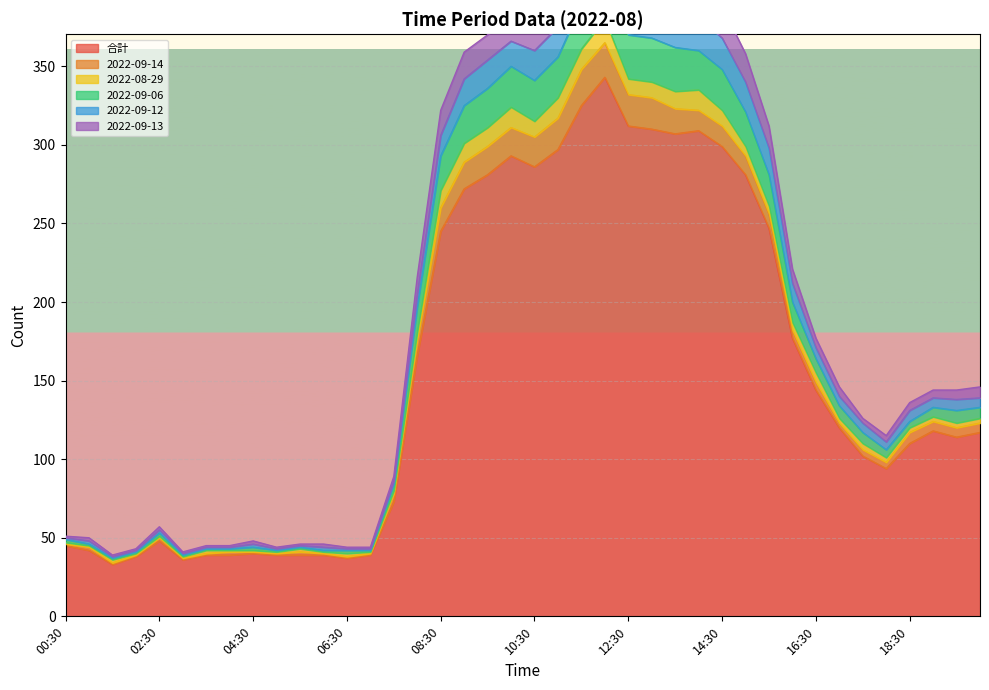

What is the maximum value for 合計?

343